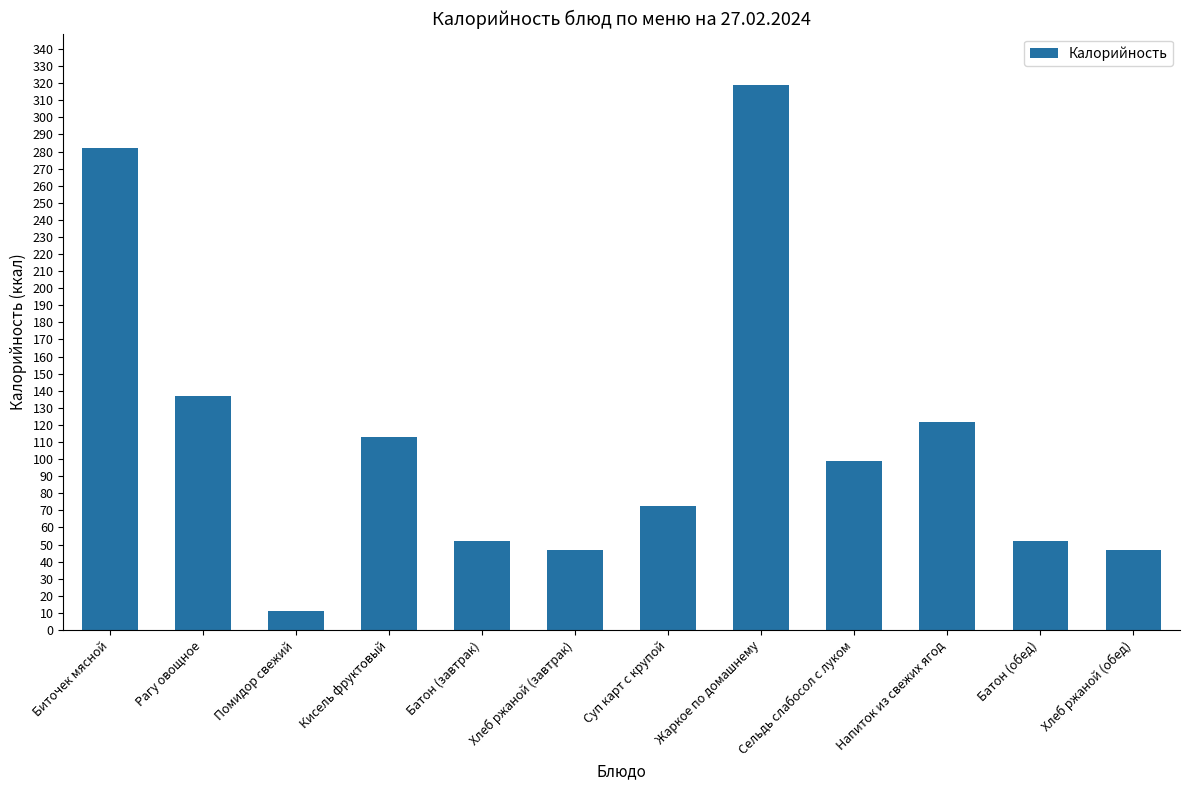

Reading left to right, transcribe all the data shown in this chart.

282.0	137.0	11.0	113.0	52.0	47.0	72.6	319.0	99.0	122.0	52.0	47.0